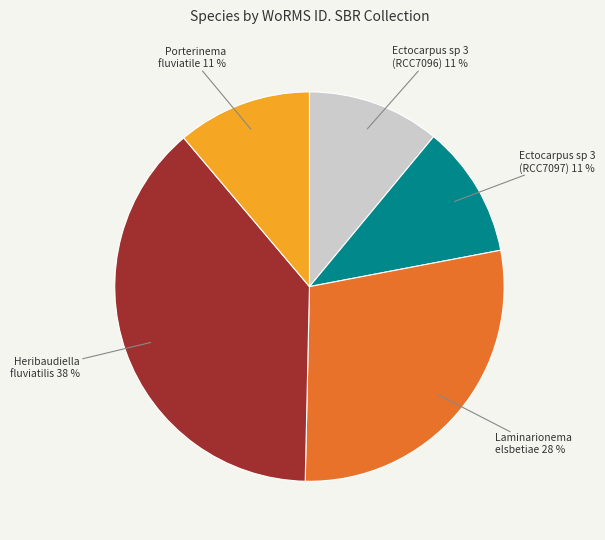

Is there any slice that represents more than half of the pie?

No